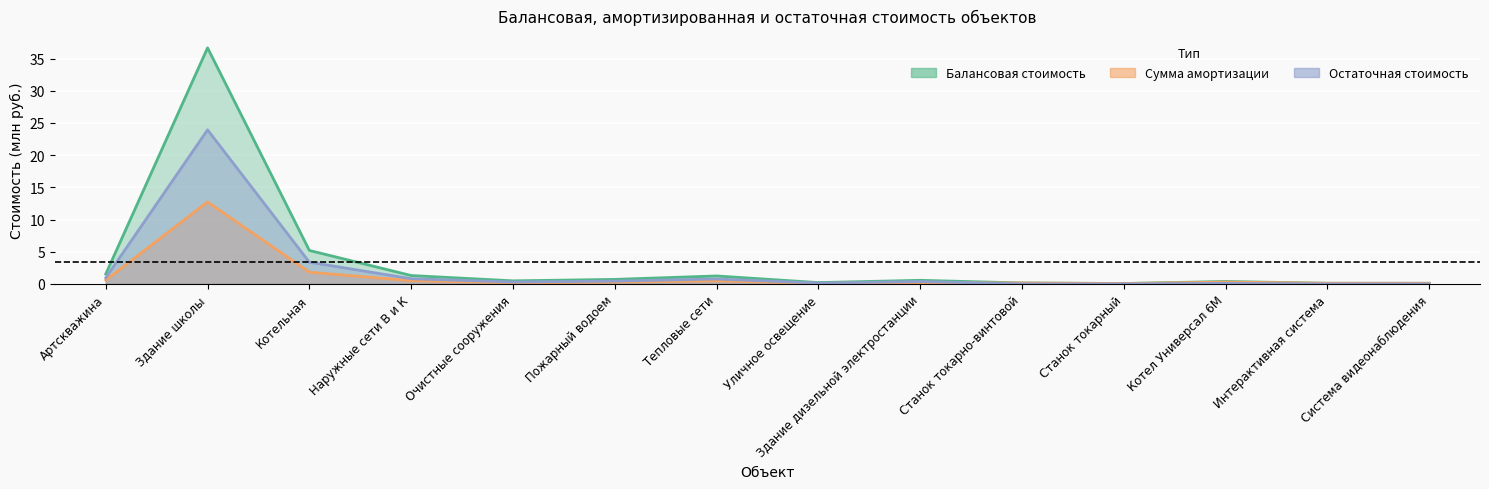

Where is the first local minimum for Балансовая стоимость?

Очистные сооружения